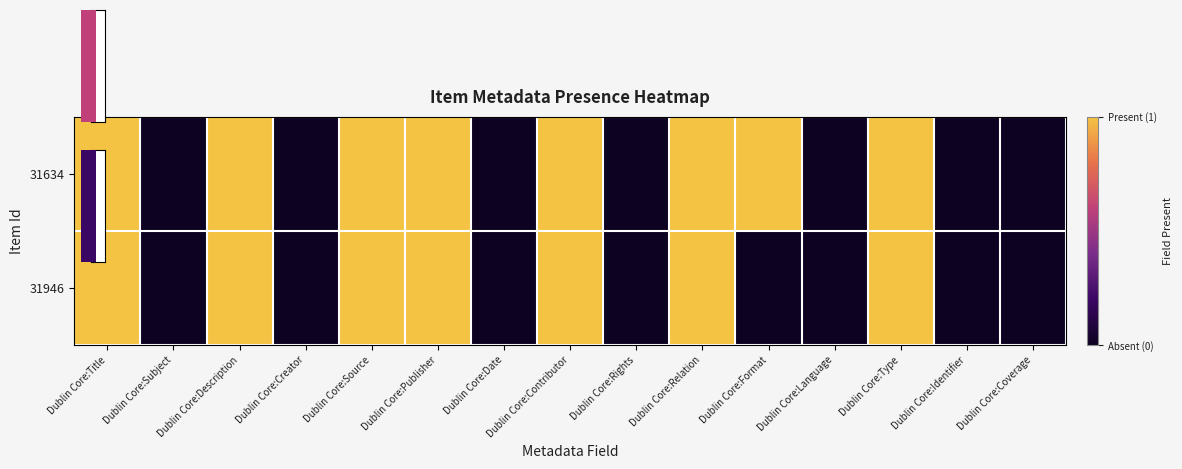

Count the number of data series in this chart.

2